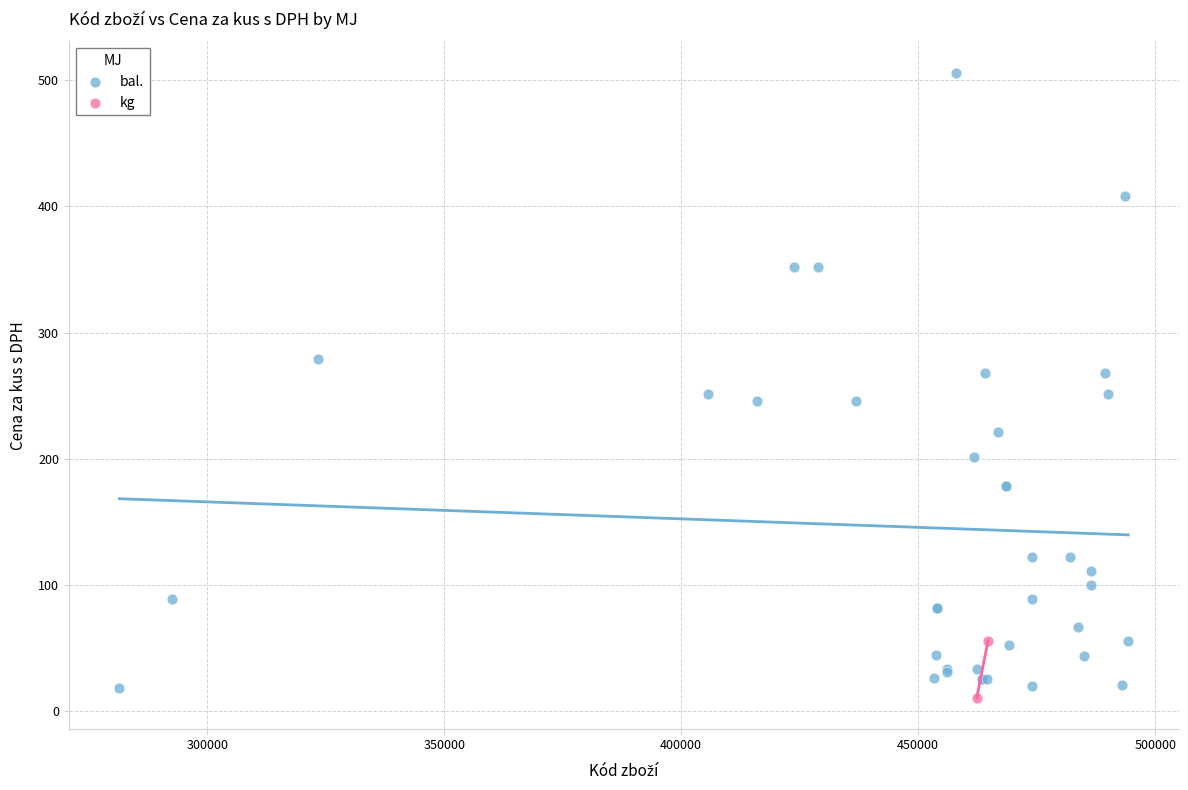

What are all the series names shown in the legend?

bal., kg